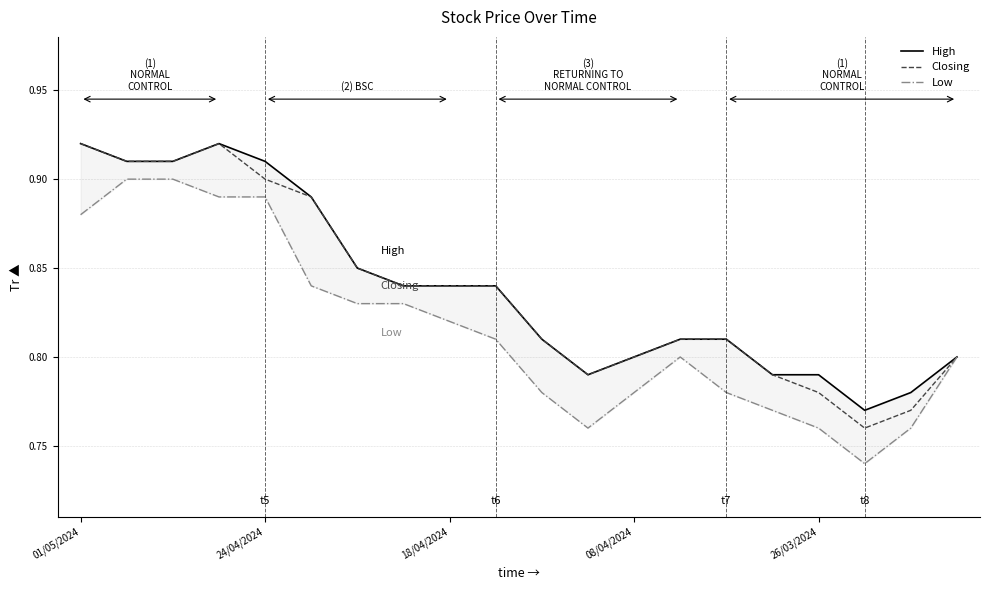

Which series has the widest spread of values?

Closing